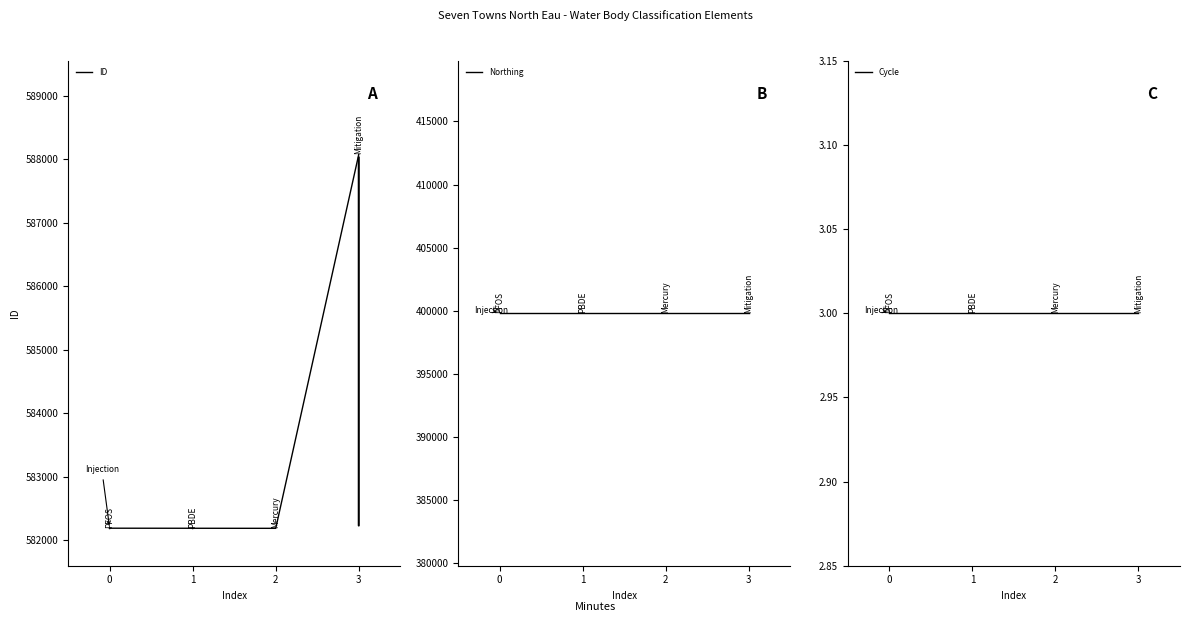

What is the value of the Northing point at the 3rd from the left?

399800